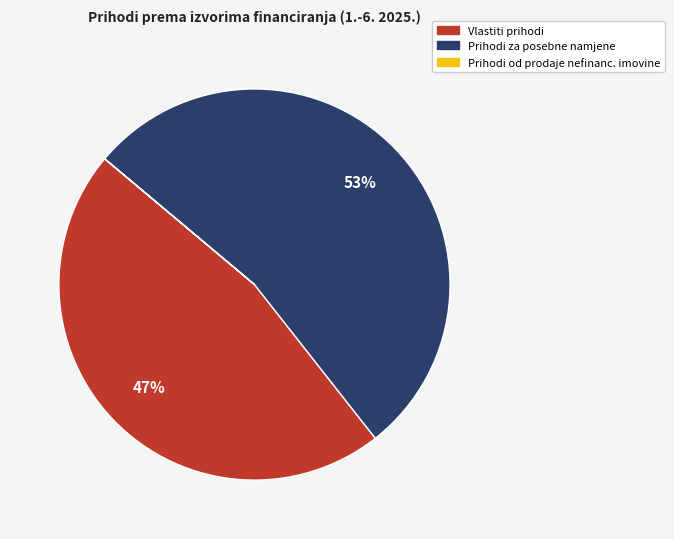

To the nearest percent, what is the average slice percentage?

33%